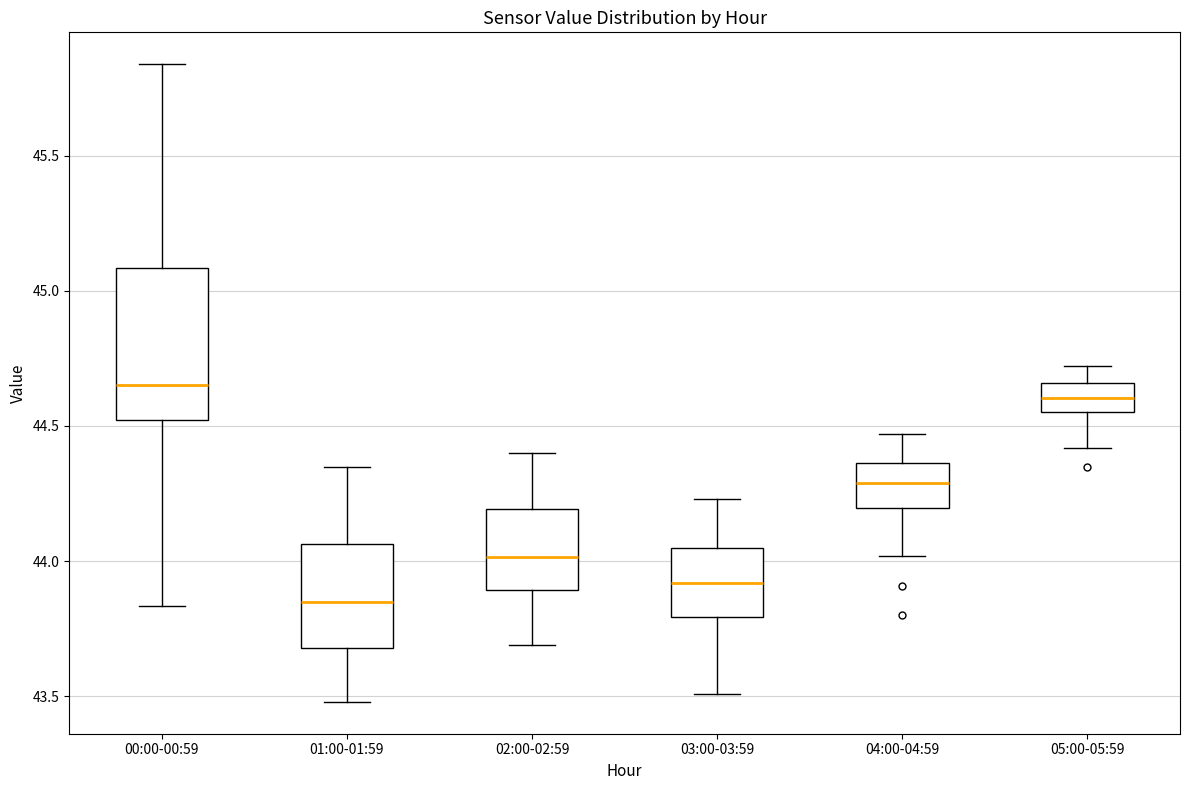

Where is the lower edge of the box for 00:00-00:59 on the y-axis? The values are not printed on the chart, so give them approximately, as read against the axis.

44.50